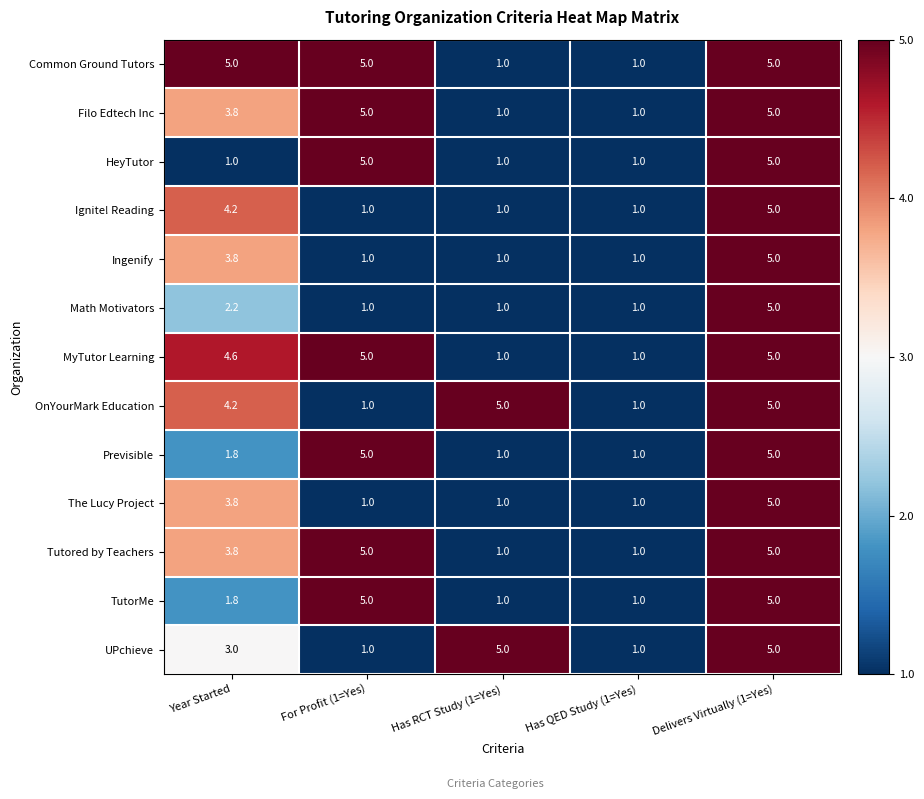

What is the smallest value displayed?

1.0